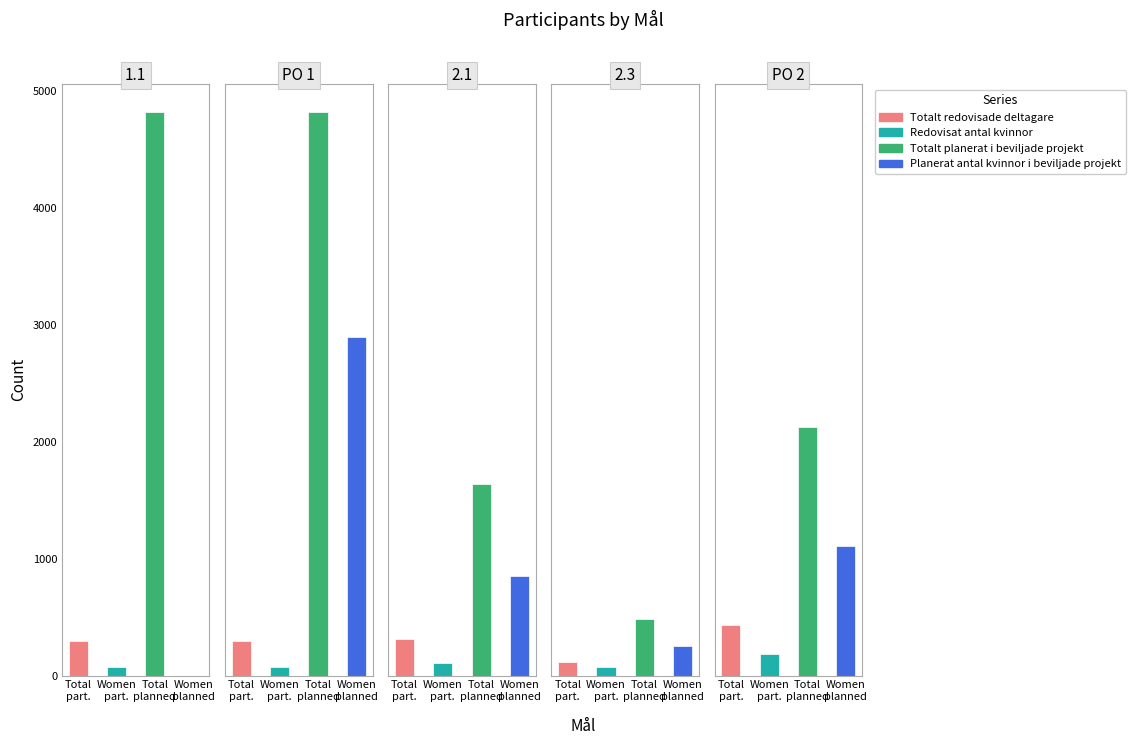

Is it true that Totalt planerat i beviljade projekt equals 2594 at 2.1?

False